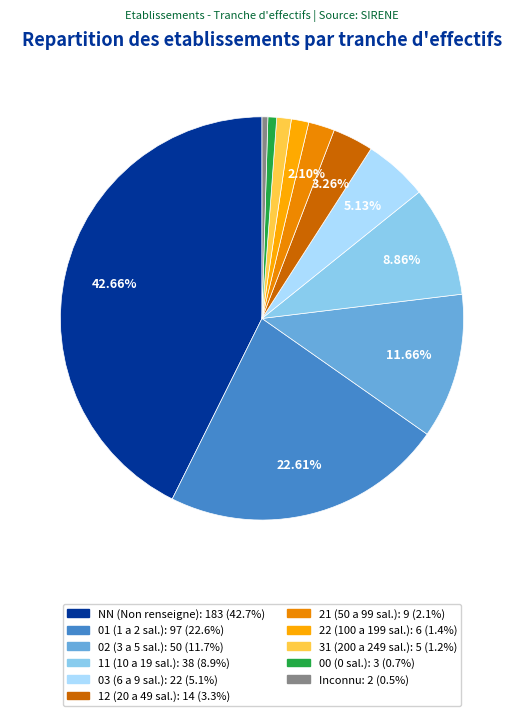

How many segments does this pie chart have?

11